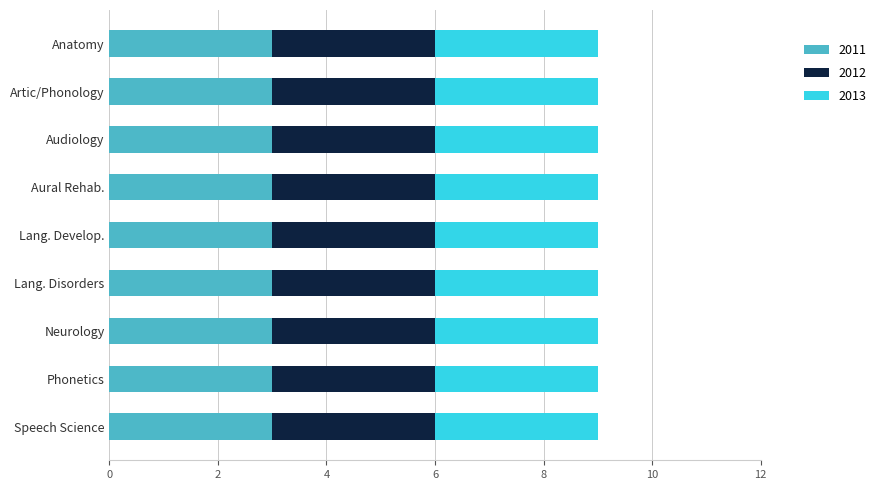

At how many categories does at least one series exceed 0?

9